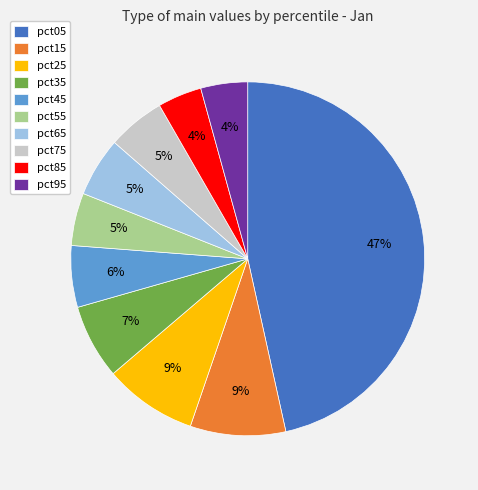

Is it true that pct85 is 12% of the pie?

False